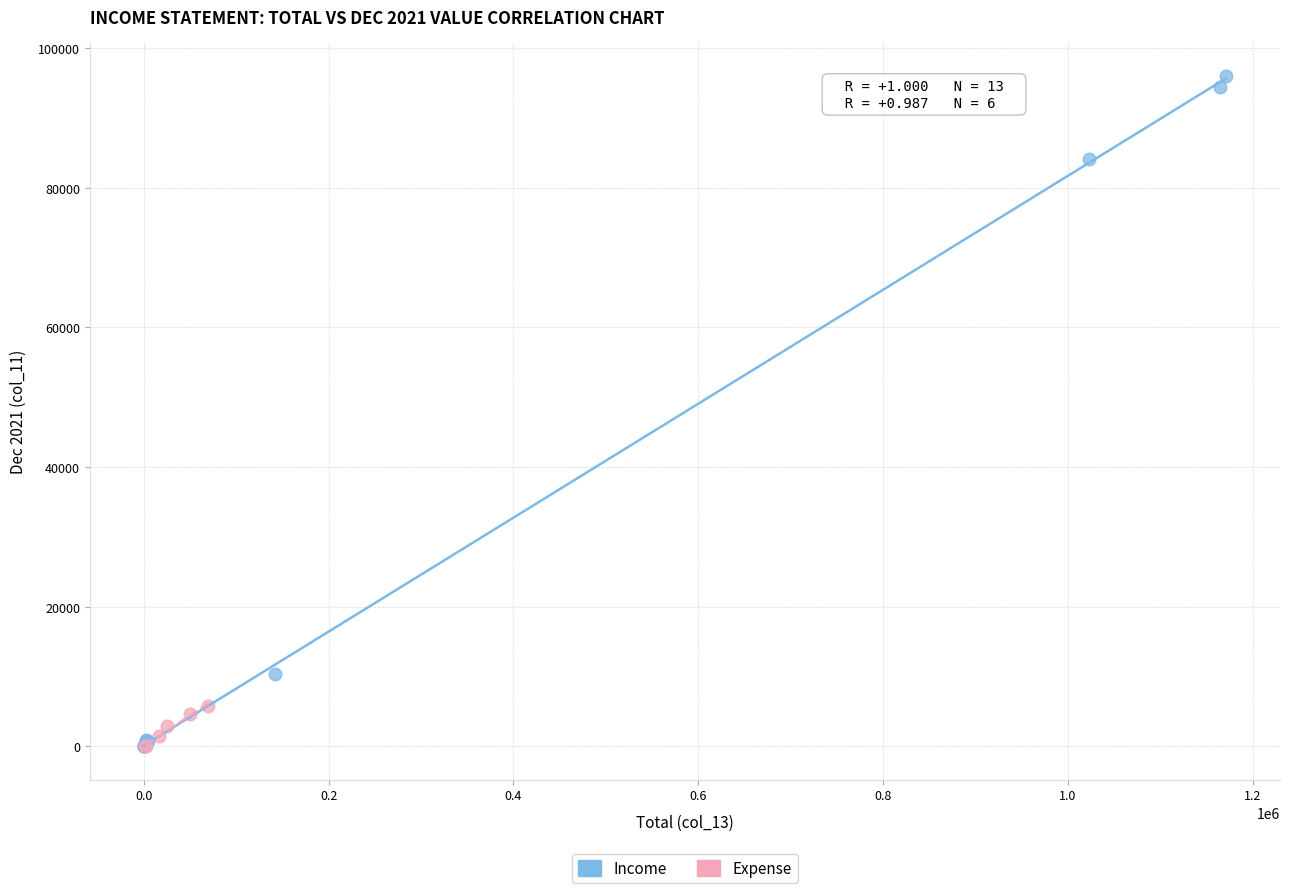

Which series has the widest spread of Y values?

Income